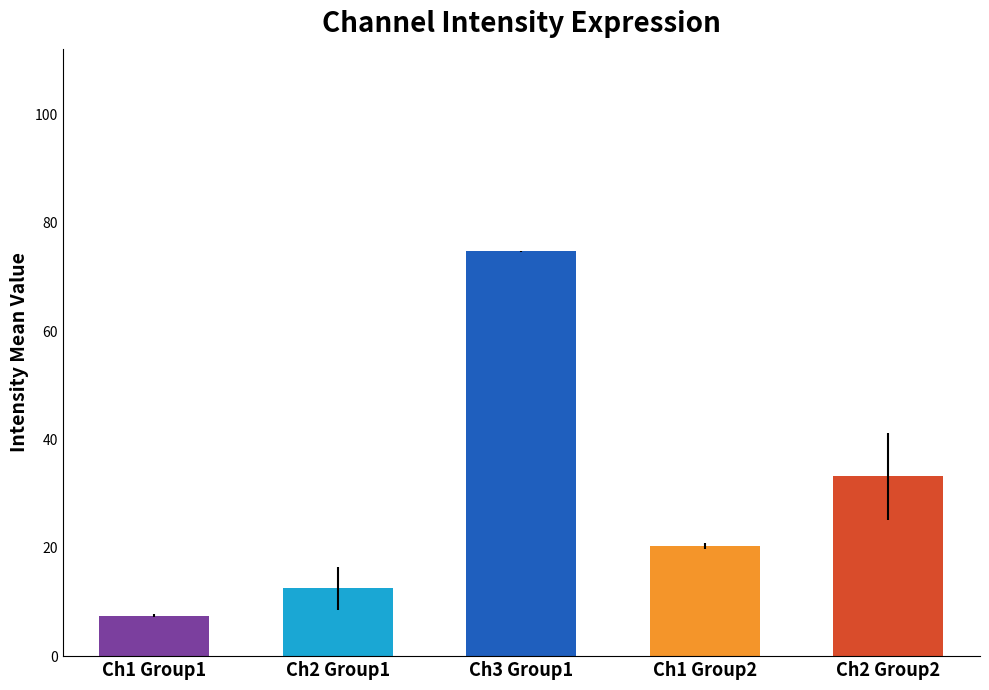

List the labels in order of value, smallest first.

Ch1 Group1, Ch2 Group1, Ch1 Group2, Ch2 Group2, Ch3 Group1